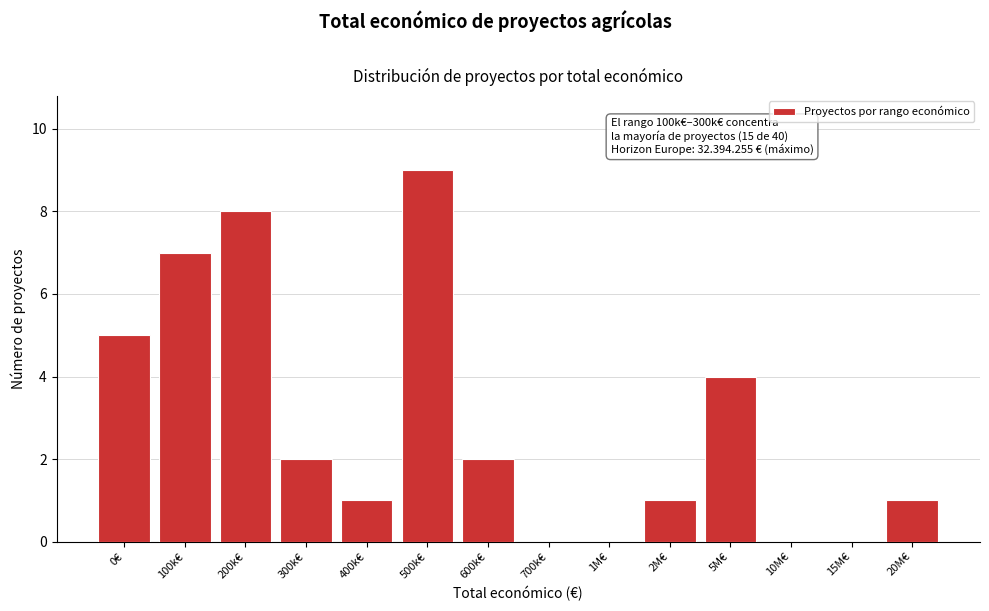

Reading left to right, extract all data points from this chart.

0€=5	100k€=7	200k€=8	300k€=2	400k€=1	500k€=9	600k€=2	700k€=0	1M€=0	2M€=1	5M€=4	10M€=0	15M€=0	20M€=1